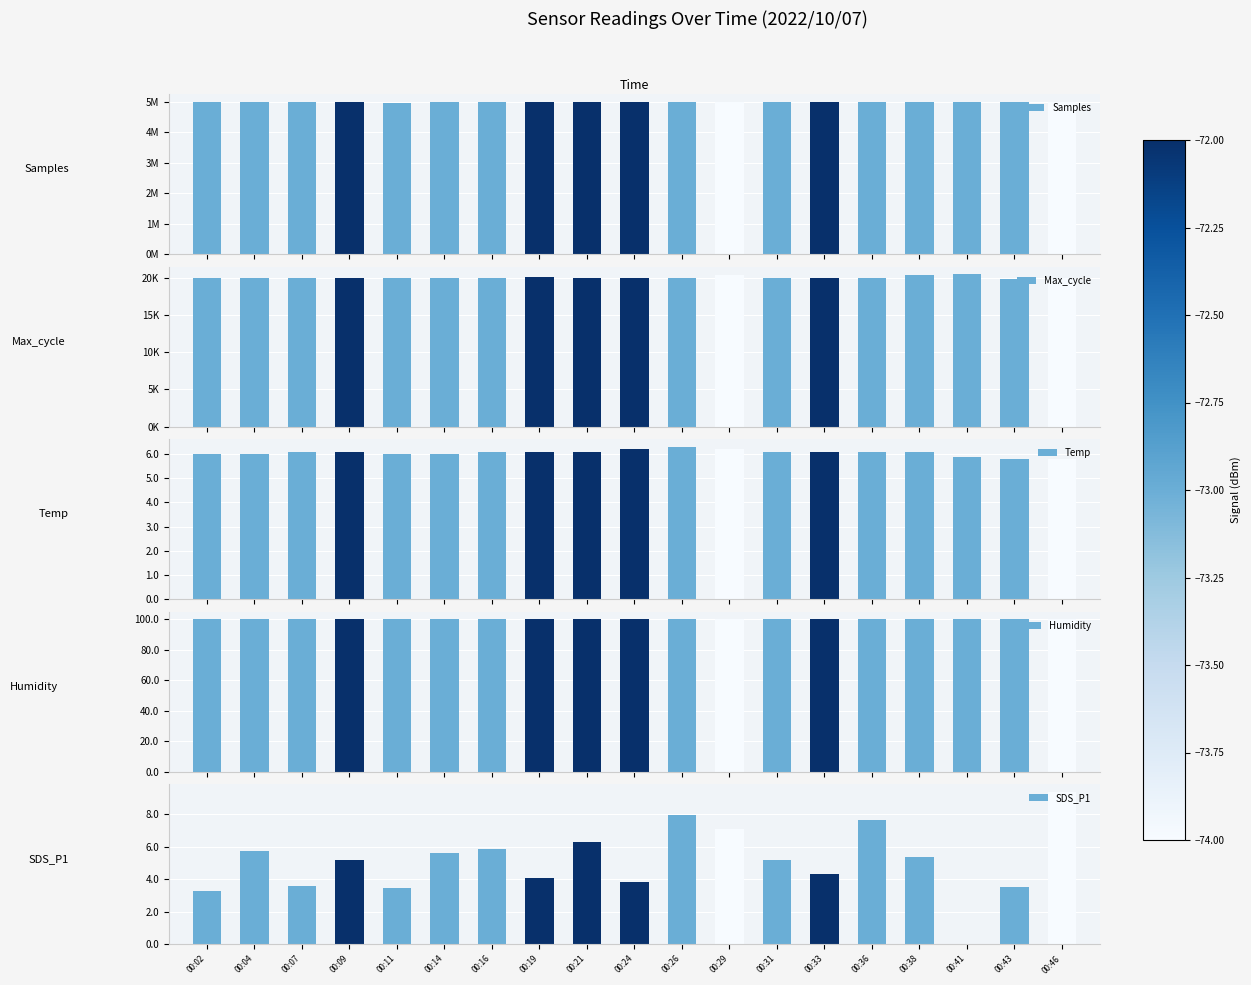

Is the value of Samples at 00:16 greater than the value of Max_cycle at 00:26?

Yes